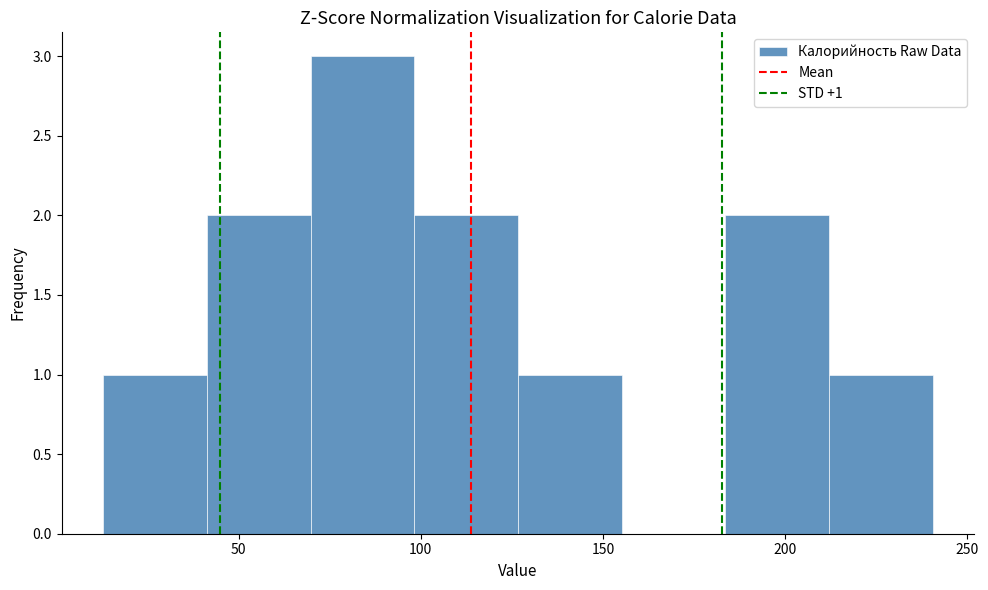

Which range on the x-axis has the tallest bar?

70 to 100